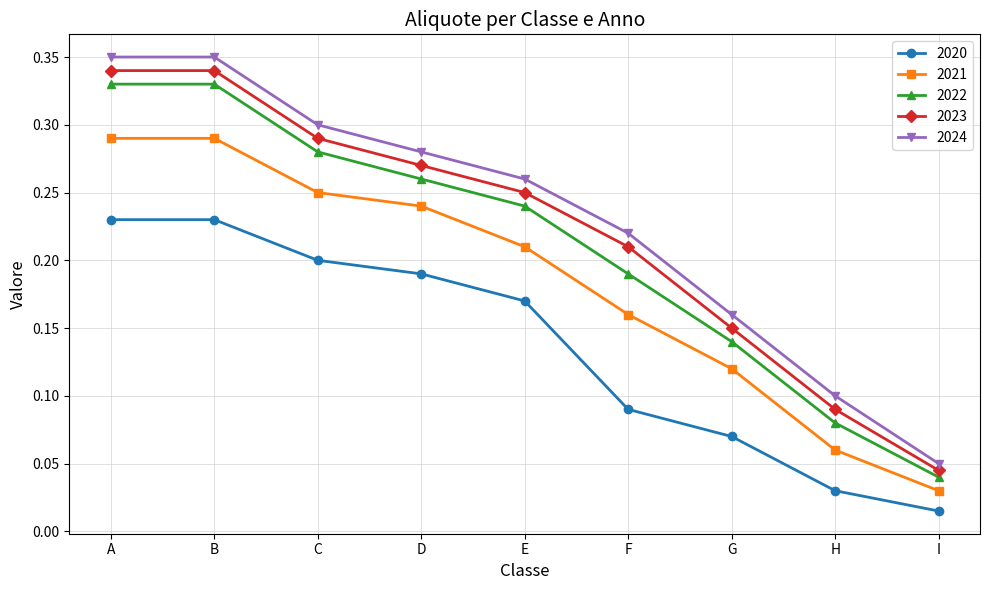

True or false: 2021 and 2020 cross at least once.

False